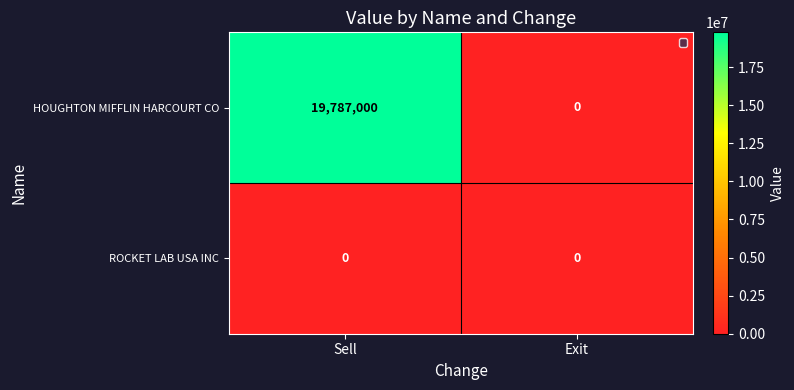

Which series has the widest spread of values?

HOUGHTON MIFFLIN HARCOURT CO